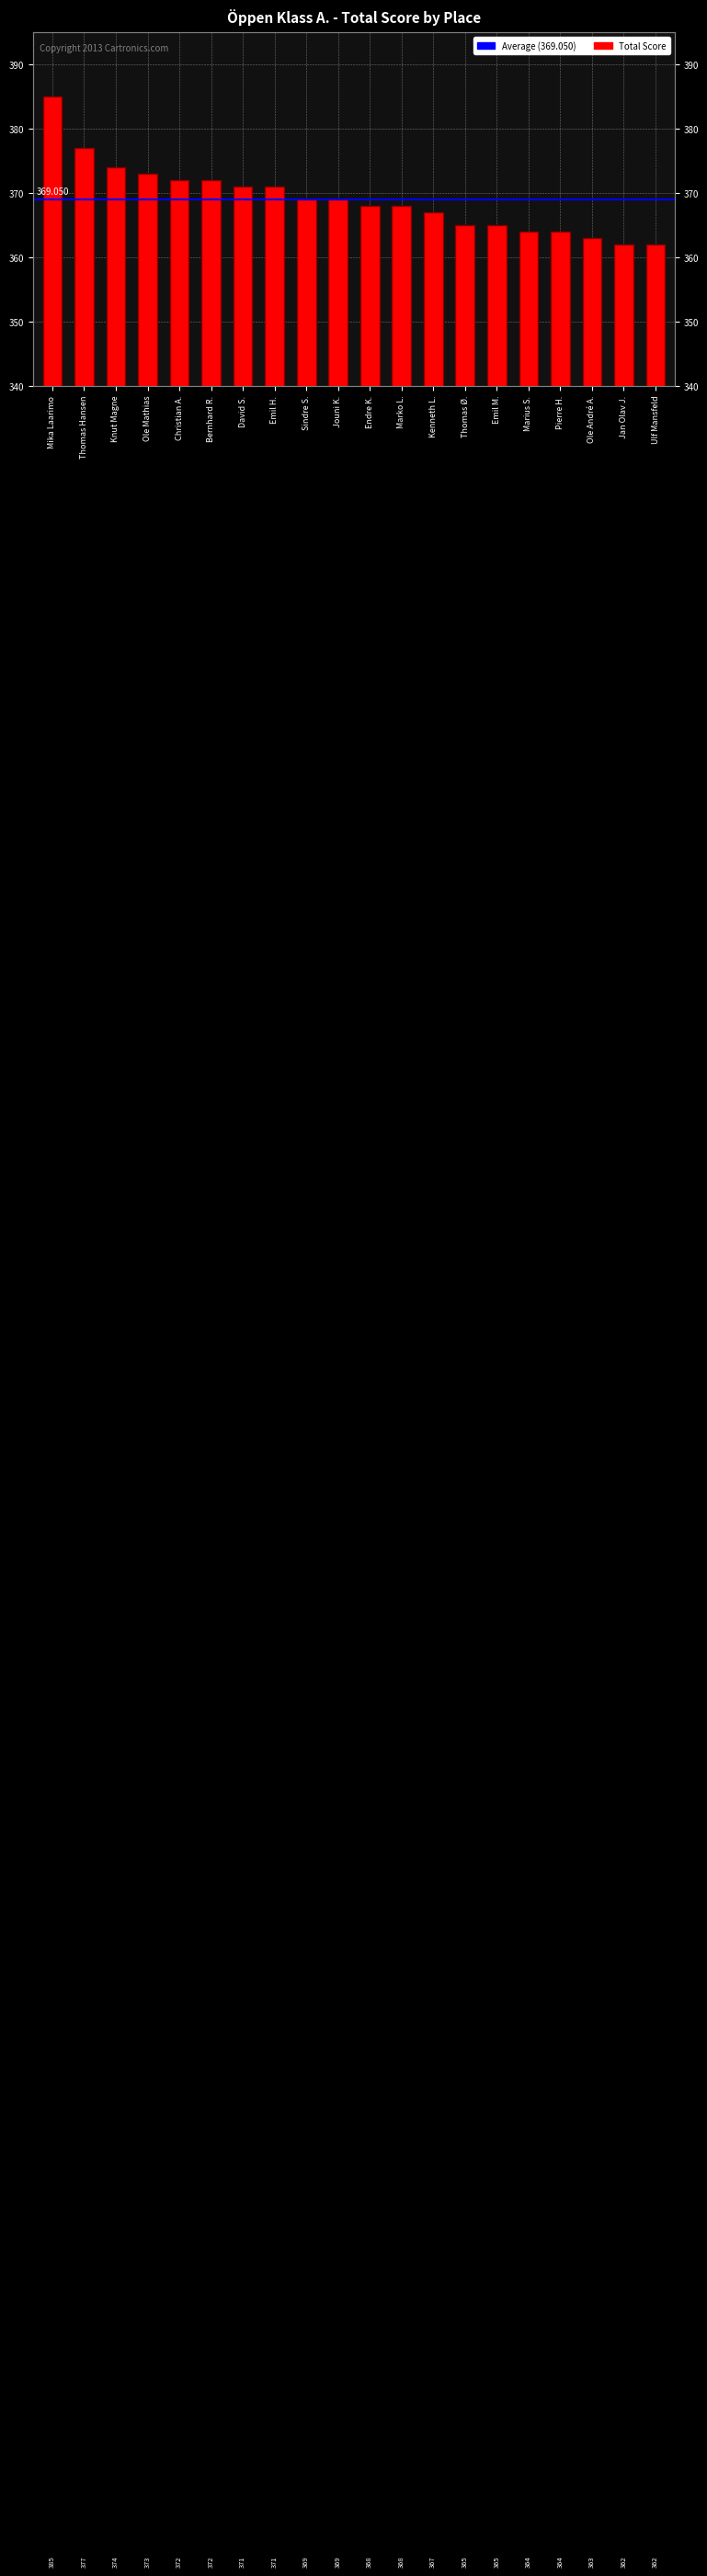

Where does the data first go above 369?

Mika Laarimo